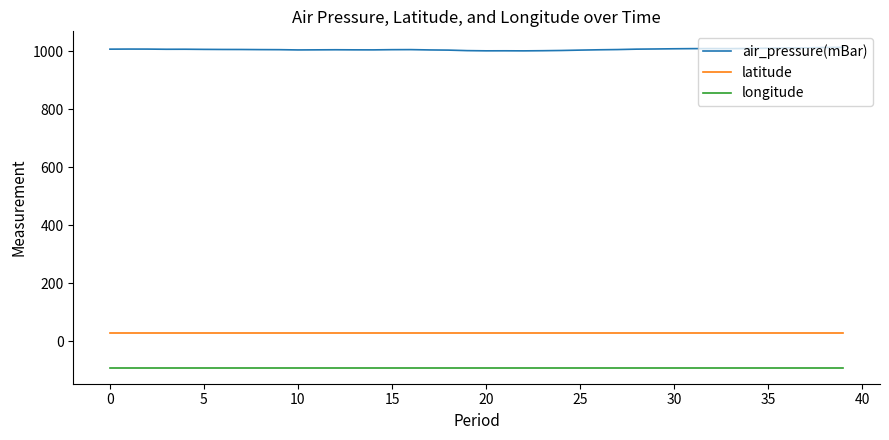

True or false: longitude and latitude cross at least once.

False